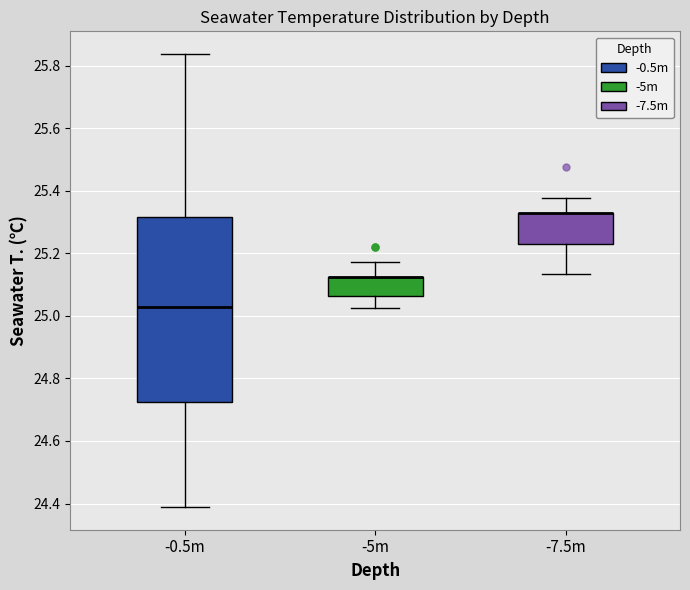

Reading left to right, transcribe this box plot: for each box, give where its median line is, the range the box spans, and where its two whiskers end, as read against the y-axis. The values are not printed on the chart, so give them approximately, as read against the axis.

-0.5m: median 25.02, box 24.72 to 25.32, whiskers 24.38 to 25.84
-5m: median 25.12 (drawn on the box's upper edge), box 25.06 to 25.12, whiskers 25.02 to 25.18
-7.5m: median 25.32 (drawn on the box's upper edge), box 25.24 to 25.32, whiskers 25.14 to 25.38